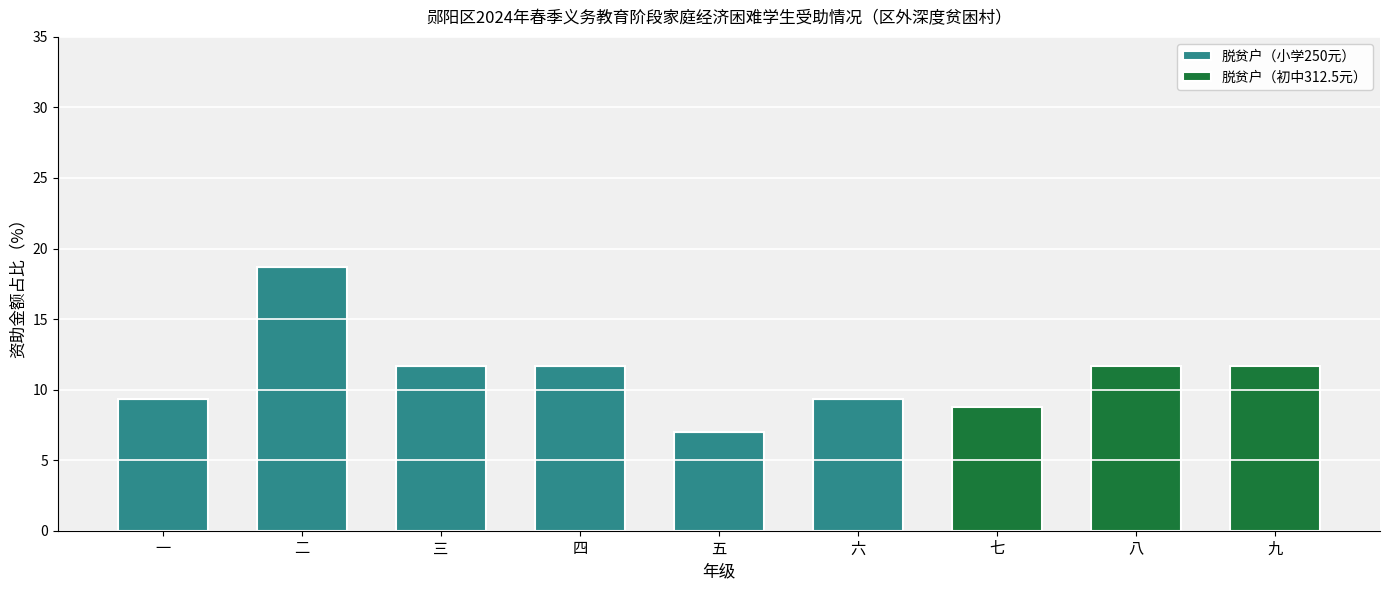

The 脱贫户（小学250元） series shows 7.0 at 五. True or false?

True